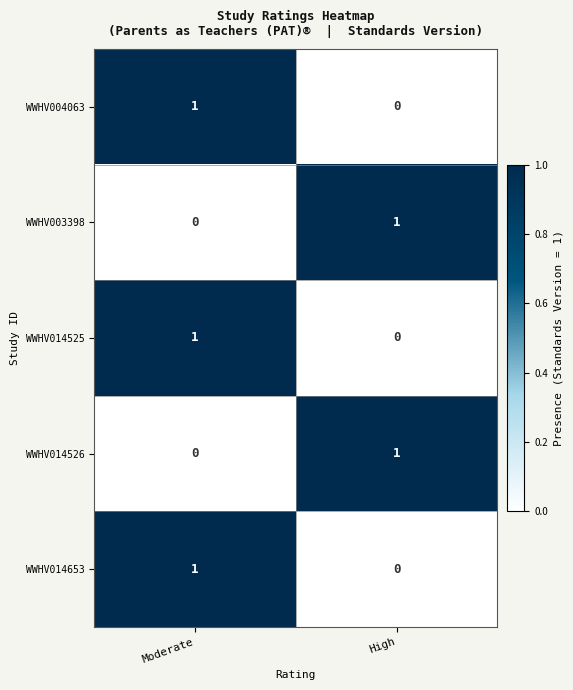

Is it true that WWHV014653 equals 1 at High?

False